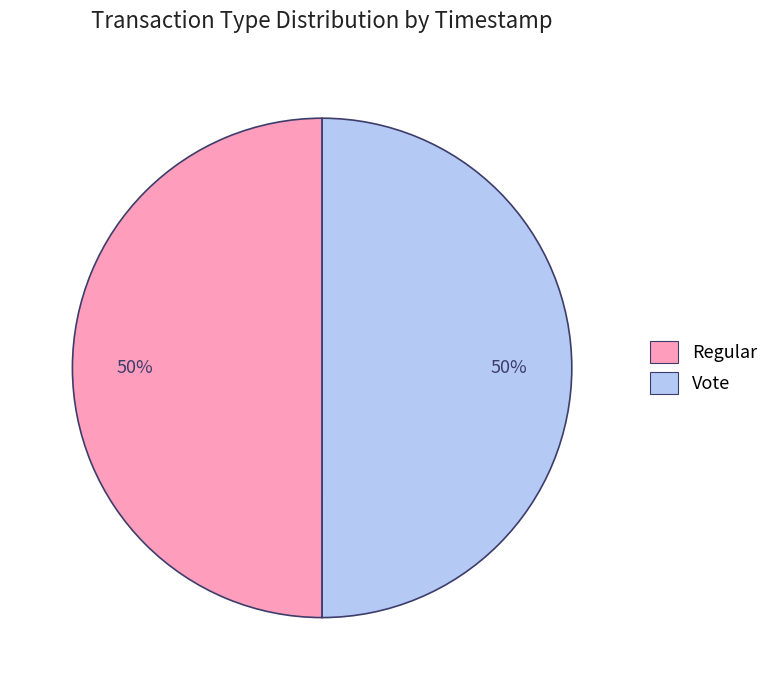

Do Vote and Regular together represent more than half of the pie?

Yes